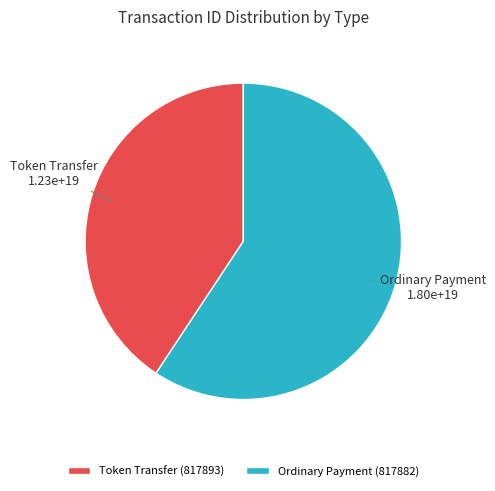

What is the largest slice in the pie chart?

Ordinary Payment (817882)